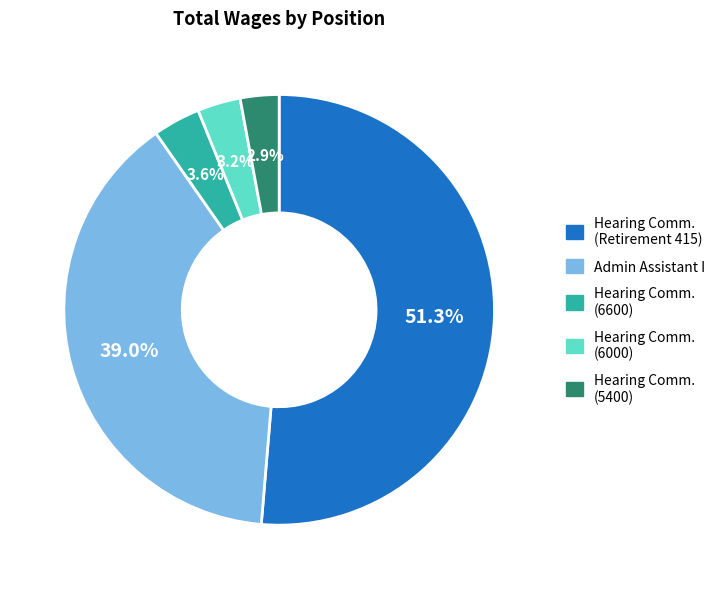

Does any single category account for the majority?

Yes